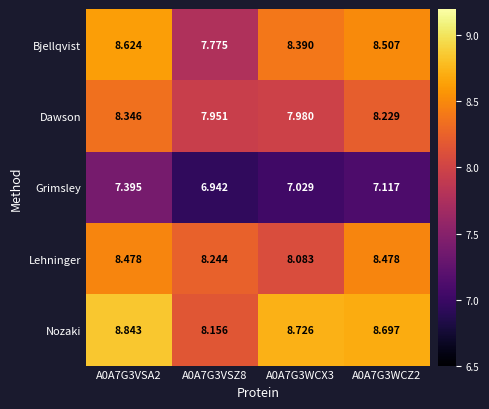

How many series are shown in this chart?

5